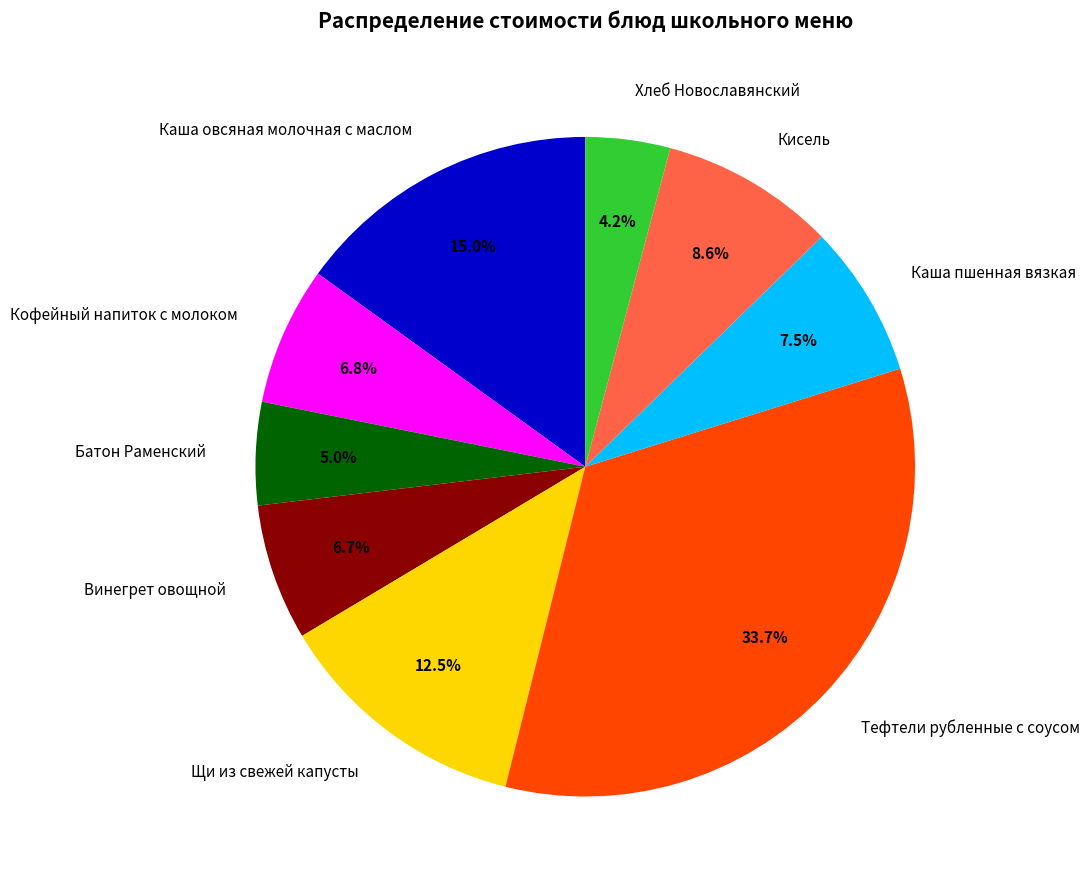

Which category has the smallest portion of the pie?

Хлеб Новославянский